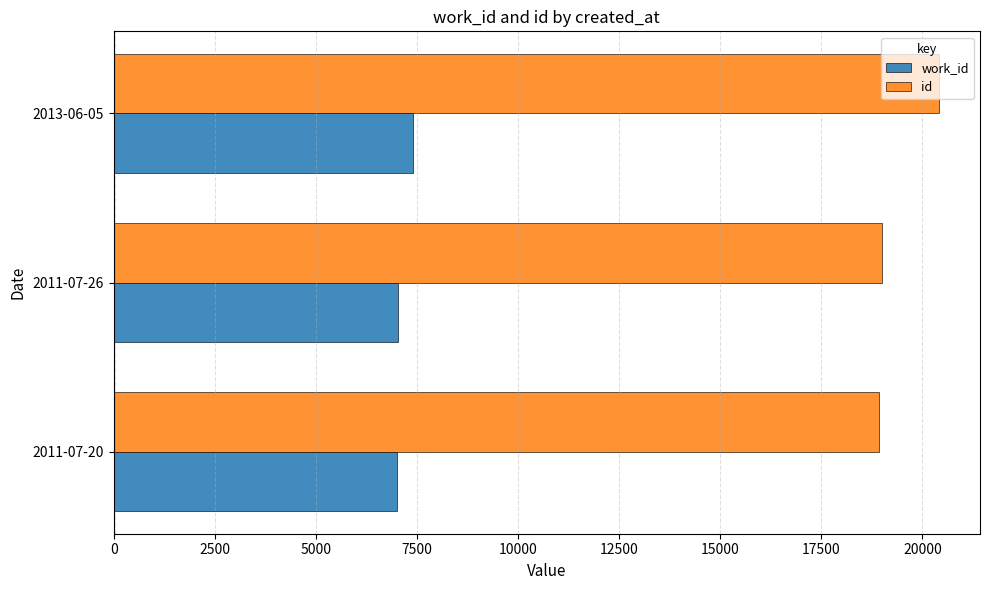

List the series in order of their overall mean, lowest first.

work_id, id